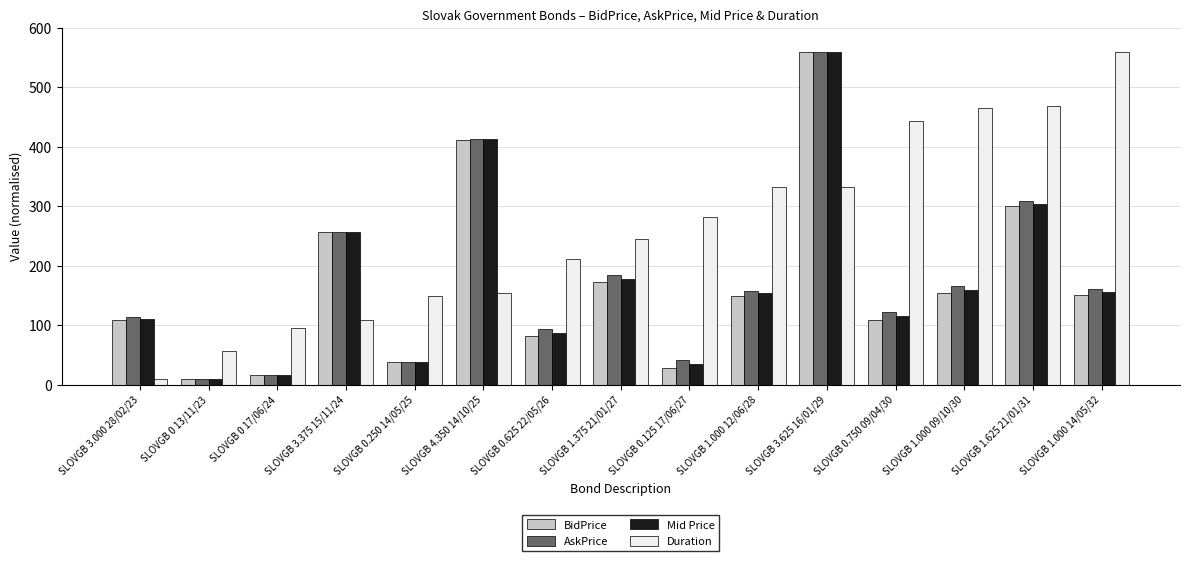

What is the total value across all series at SLOVGB 0 17/06/24?

142.6